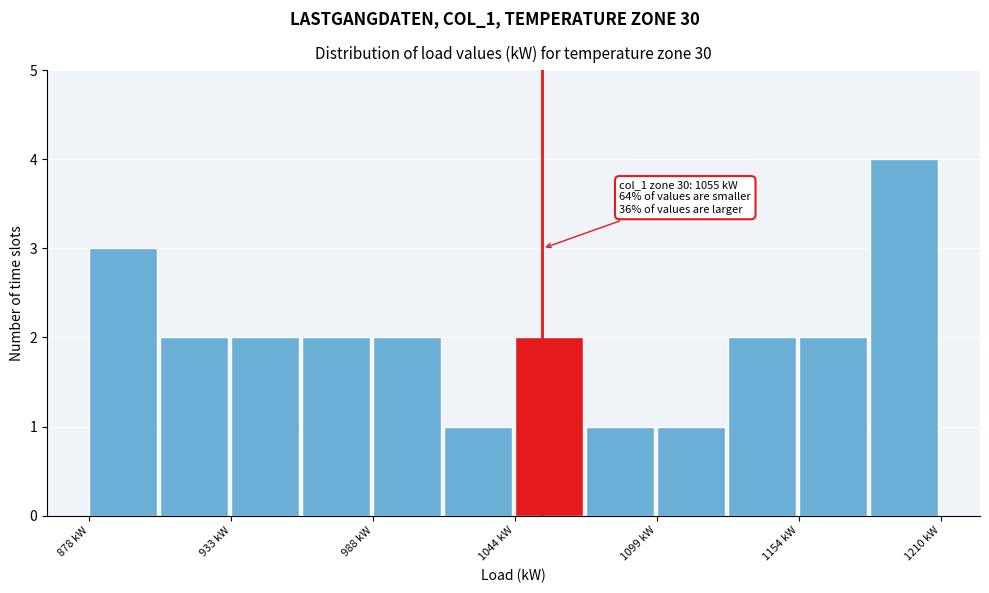

Around what value on the x-axis is the tallest bar? Give the approximate position of its centre, as read against the axis.

1200